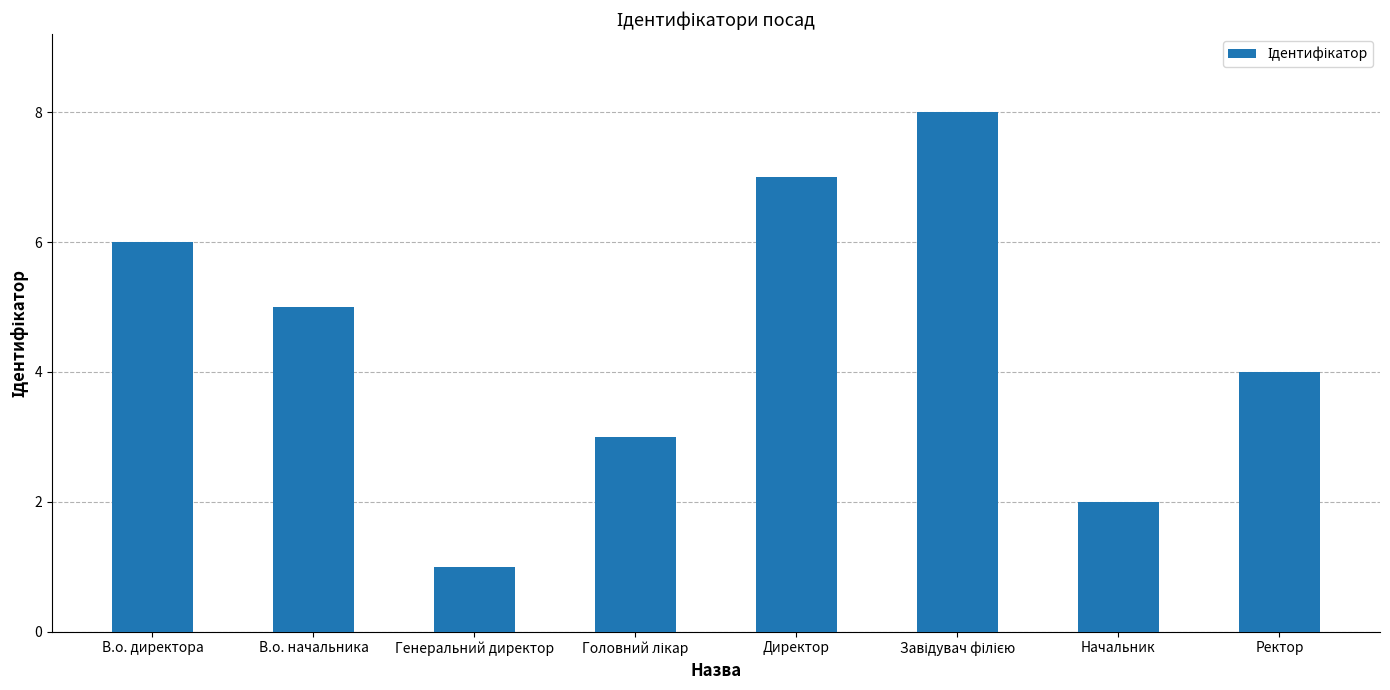

Reading right to left, what are all the values shown in this chart?

4	2	8	7	3	1	5	6